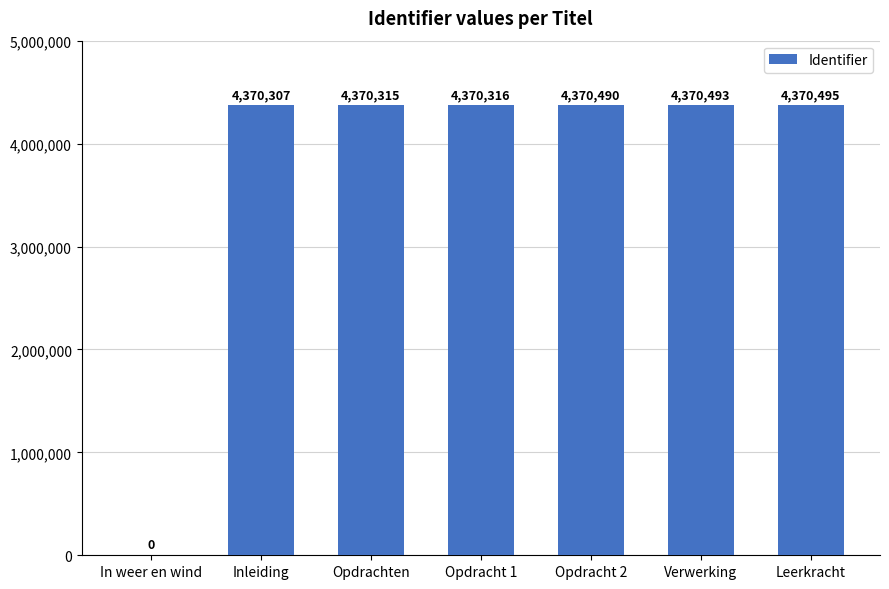

How many categories are shown in the chart?

7